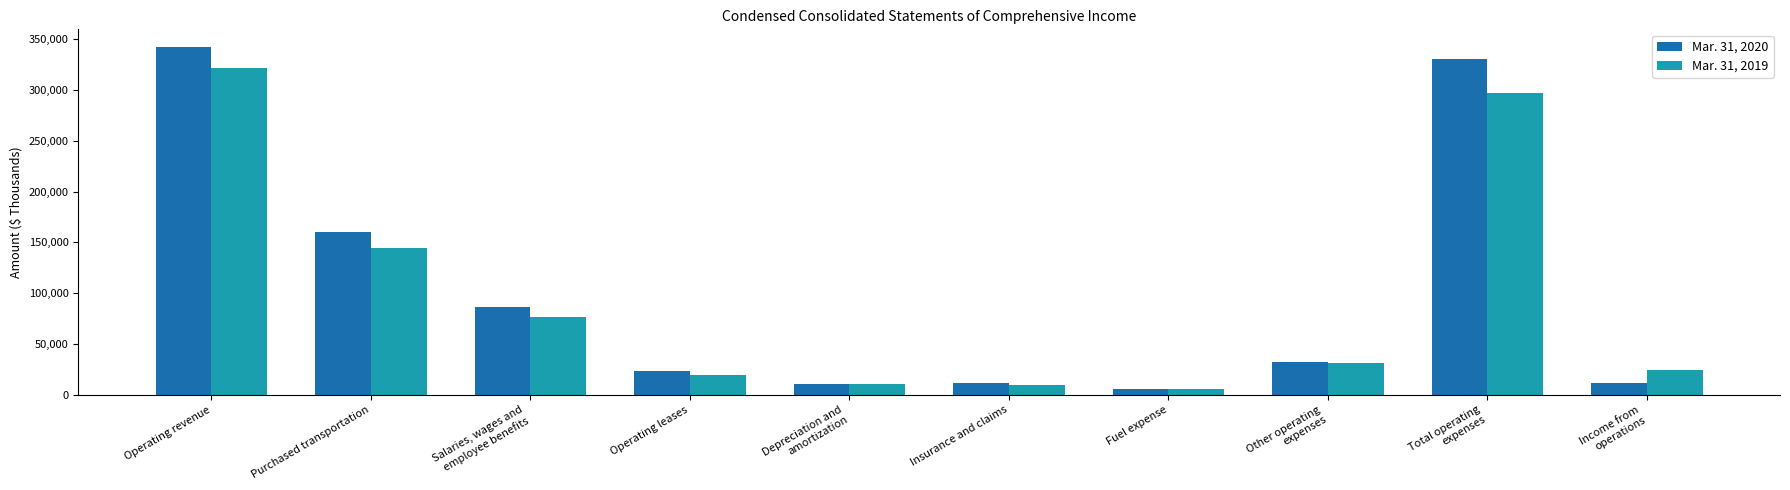

Is the value of Mar. 31, 2020 at Salaries, wages and
employee benefits greater than the value of Mar. 31, 2019 at Purchased transportation?

No